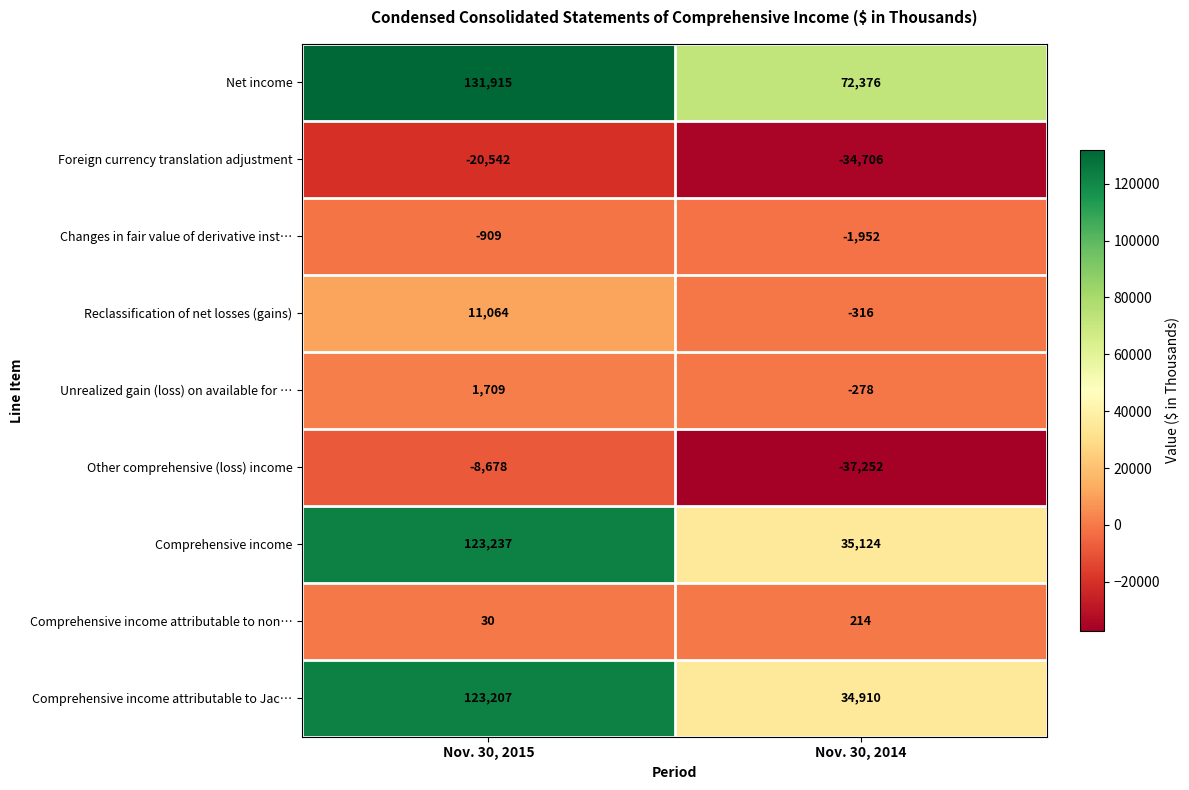

Which category has the lowest value in the Changes in fair value of derivative inst… series?

Nov. 30, 2014